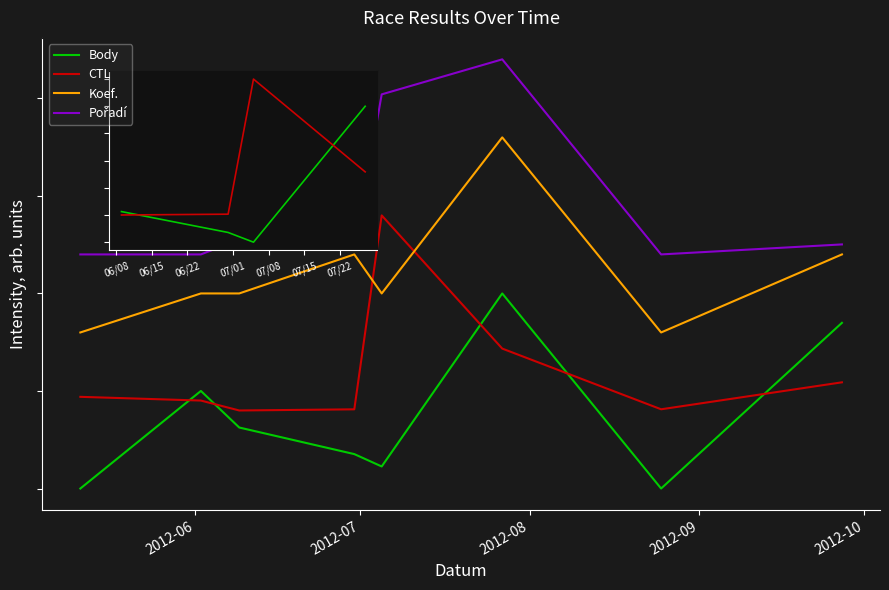

At which category does the chart reach its peak across all series?

5